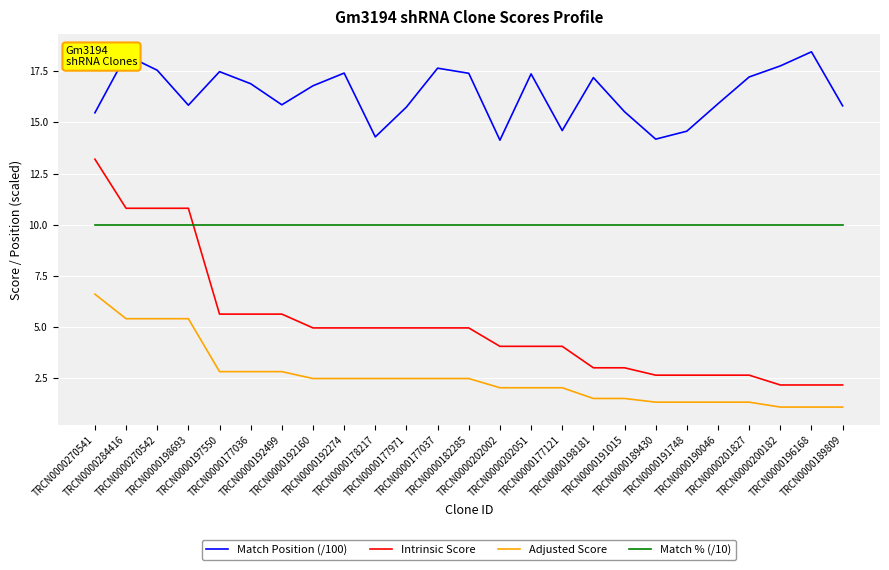

List the series in order of their overall mean, lowest first.

Adjusted Score, Intrinsic Score, Match % (/10), Match Position (/100)